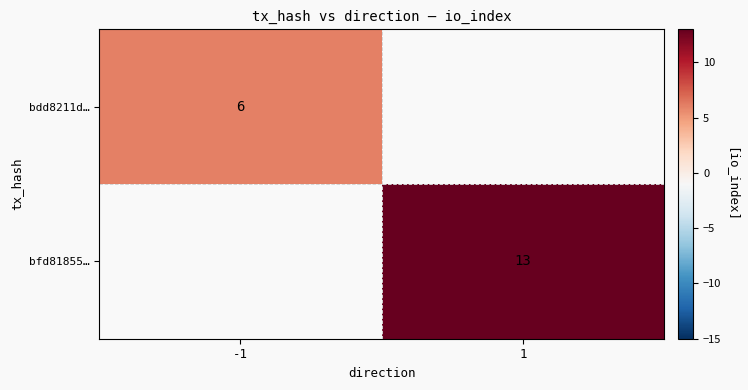

The value of bfd81855… at 1 is 5. True or false?

False